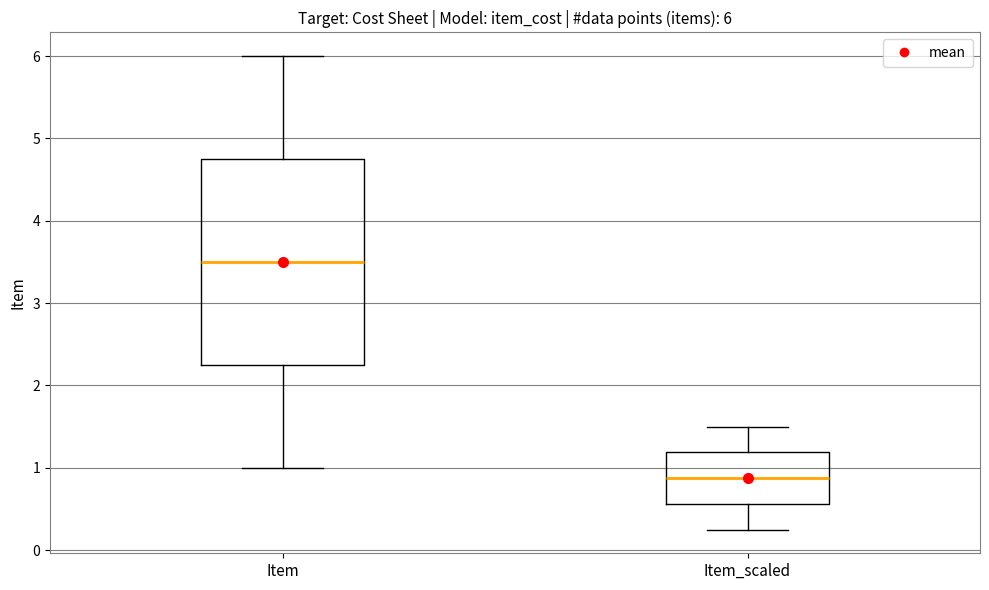

Which box is the tallest, from its lower edge to its upper edge?

Item